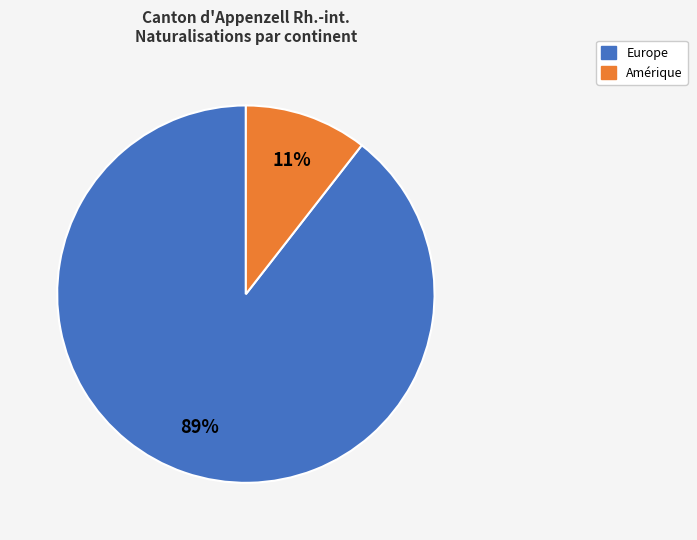

Is there any slice that represents more than half of the pie?

Yes